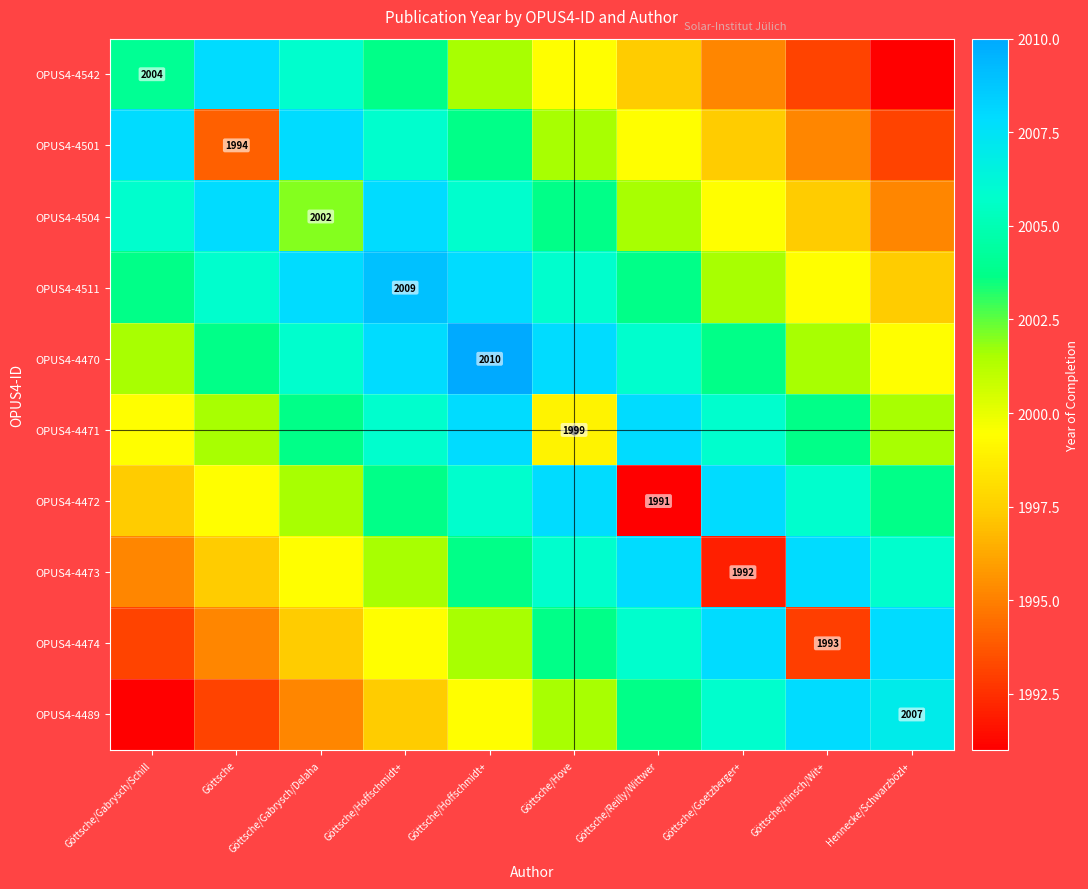

What is the lowest value of the OPUS4-4501 series?

1993.1